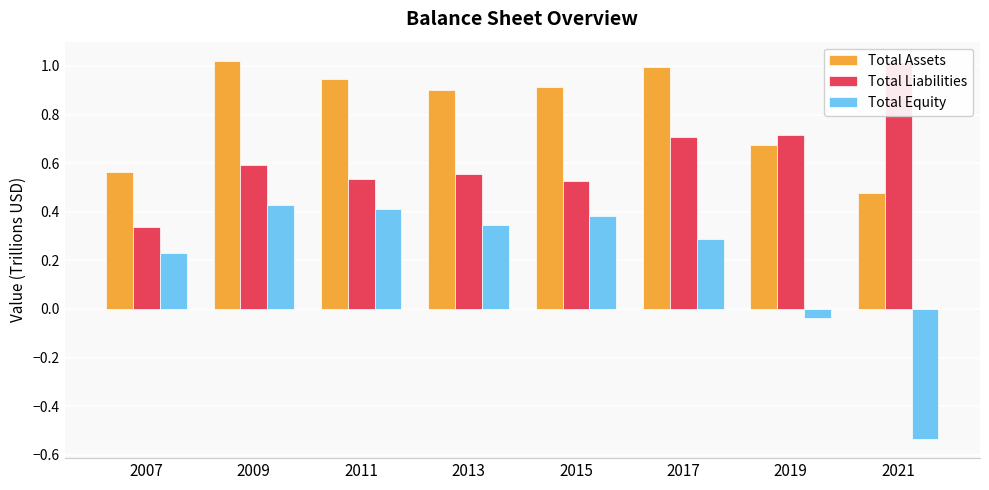

The Total Assets series shows 1.3 at 2011. True or false?

False